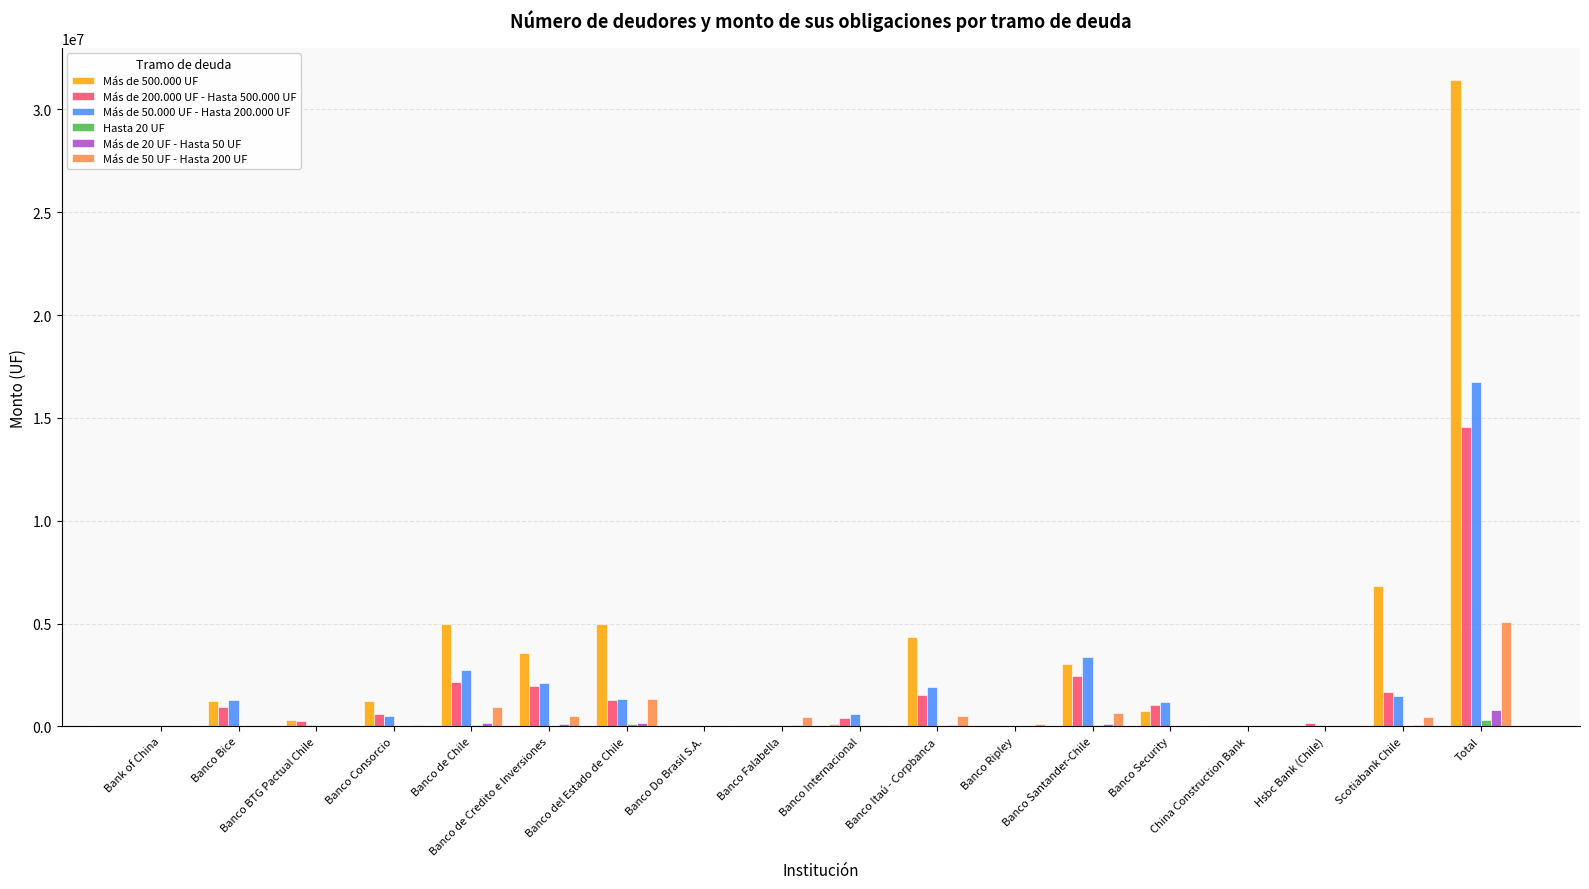

At which category is the sum across all series the highest?

Total